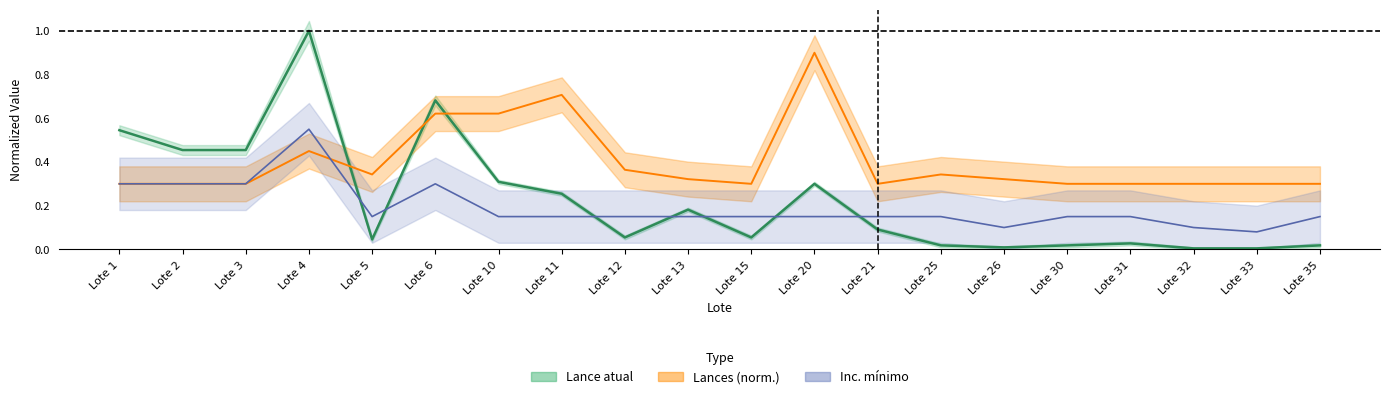

How many categories are shown in the chart?

20